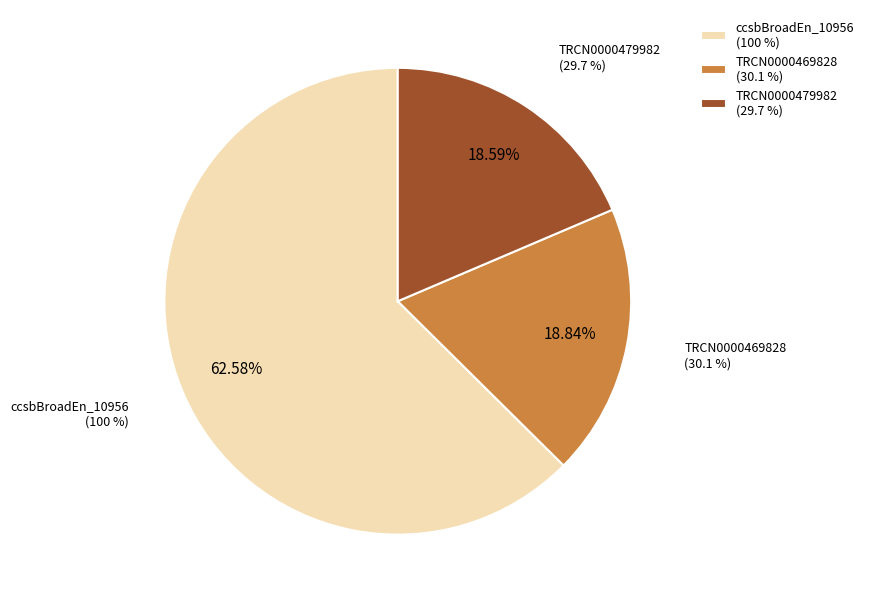

Is it true that ccsbBroad304_10956 is 1% of the pie?

False